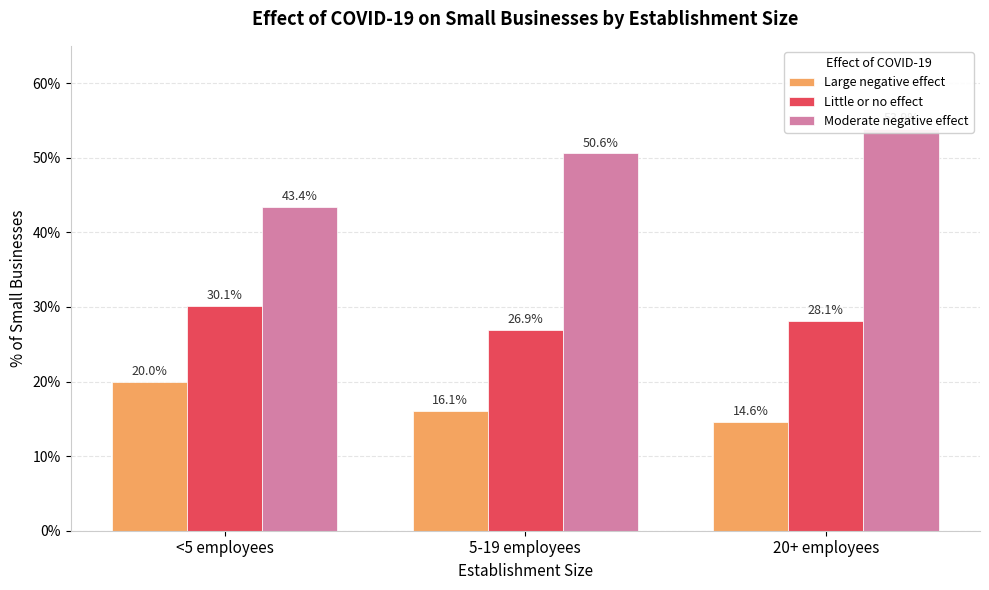

Reading right to left, extract all data points from this chart.

Large negative effect: 0.1	0.2	0.2
Little or no effect: 0.3	0.3	0.3
Moderate negative effect: 0.5	0.5	0.4